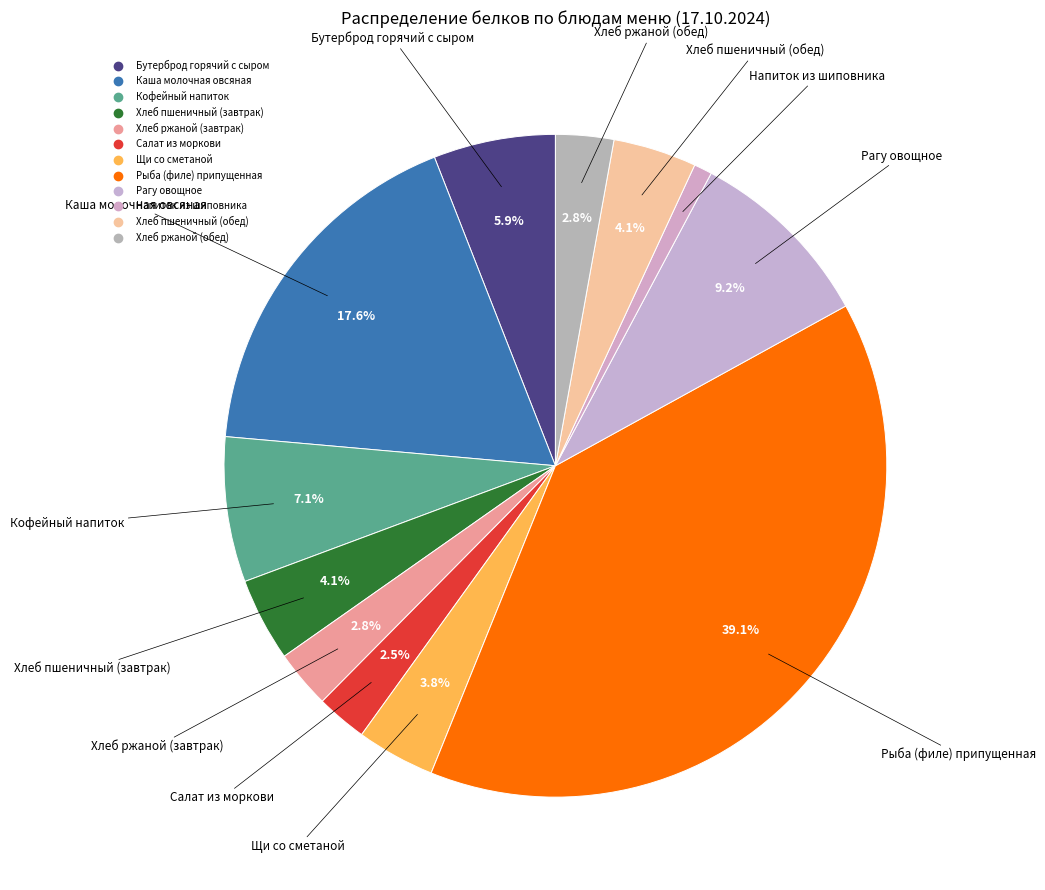

How many segments does this pie chart have?

12